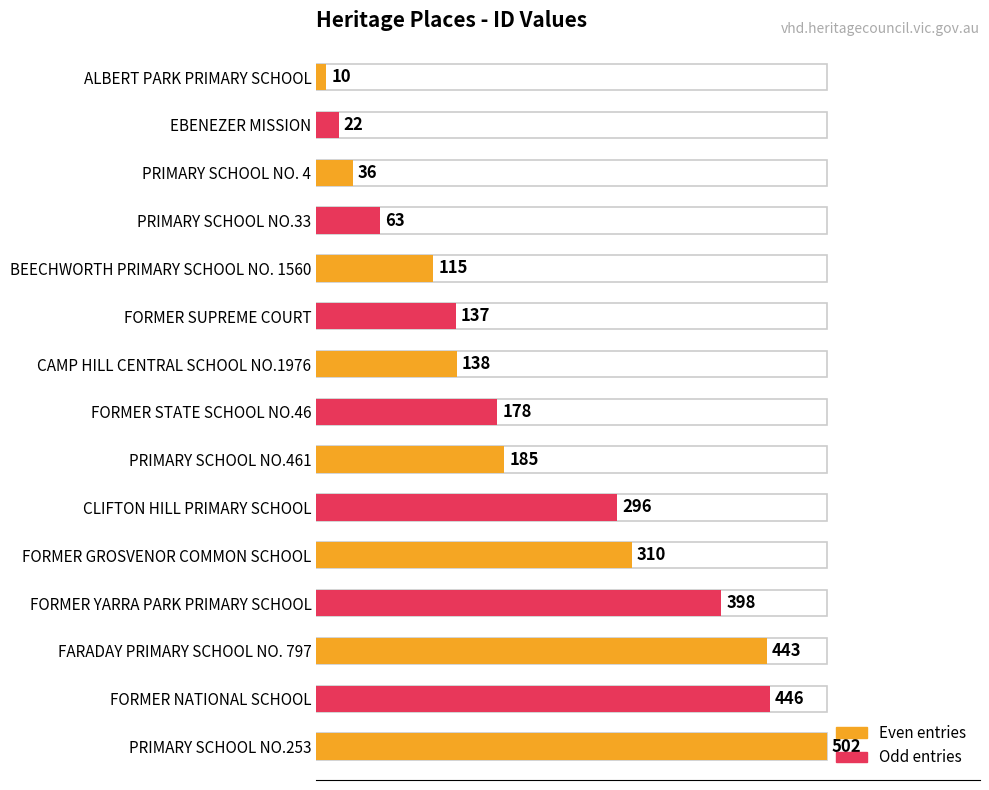

The chart shows a value of 10 at ALBERT PARK PRIMARY SCHOOL. True or false?

True